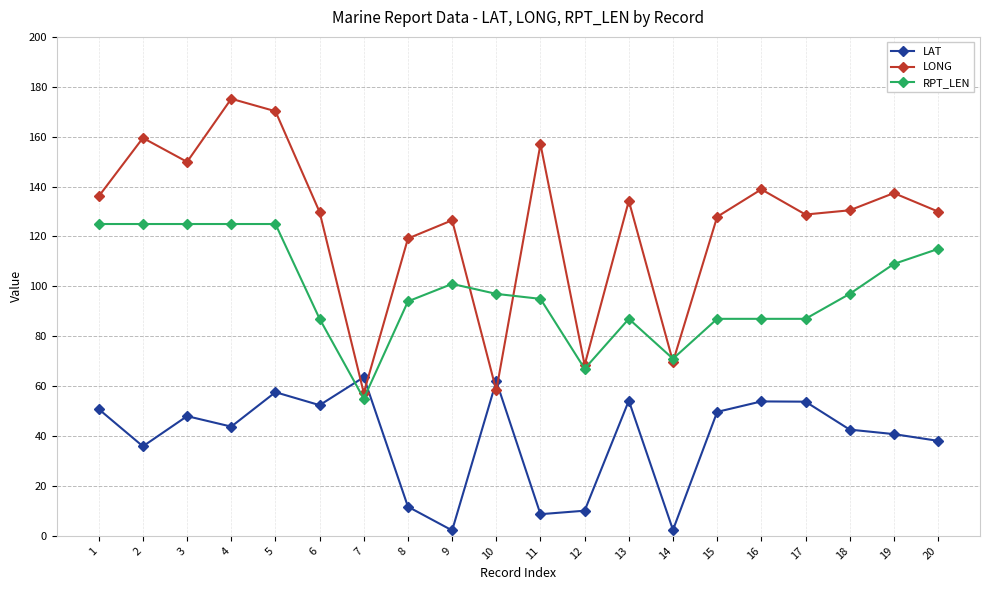

Does the chart have visible grid lines?

Yes